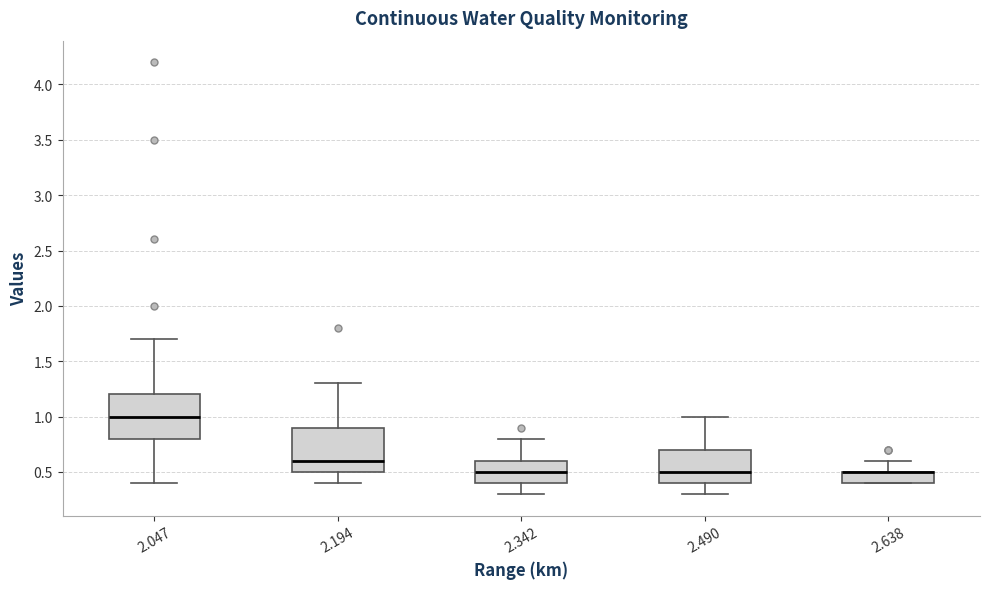

Reading left to right, read every box against the y-axis: the position of its median line, the range the box covers, and the ends of its whiskers. The values are not printed on the chart, so give them approximately, as read against the axis.

2.047: median 1.0, box 0.8 to 1.2, whiskers 0.4 to 1.7
2.194: median 0.6, box 0.5 to 0.9, whiskers 0.4 to 1.3
2.342: median 0.5, box 0.4 to 0.6, whiskers 0.3 to 0.8
2.490: median 0.5, box 0.4 to 0.7, whiskers 0.3 to 1.0
2.638: median 0.5 (drawn on the box's upper edge), box 0.4 to 0.5, whiskers 0.4 to 0.6